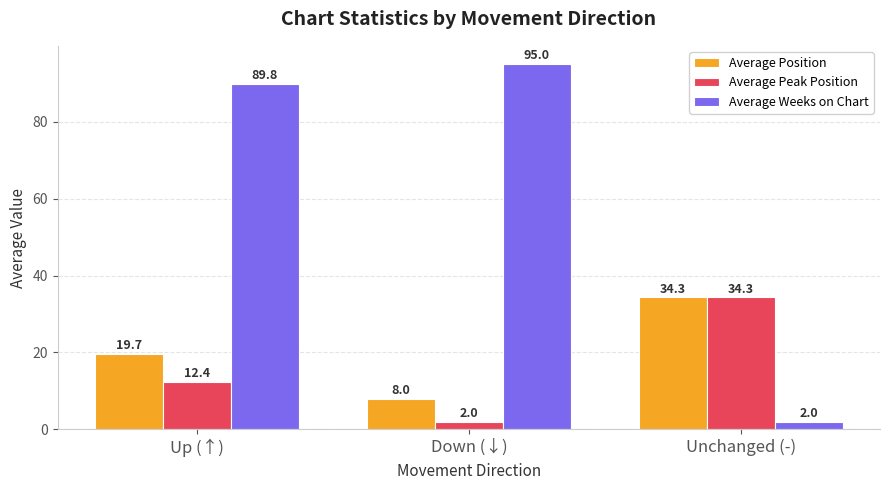

Between Up (↑) and Down (↓), which series saw the biggest shift?

Average Position